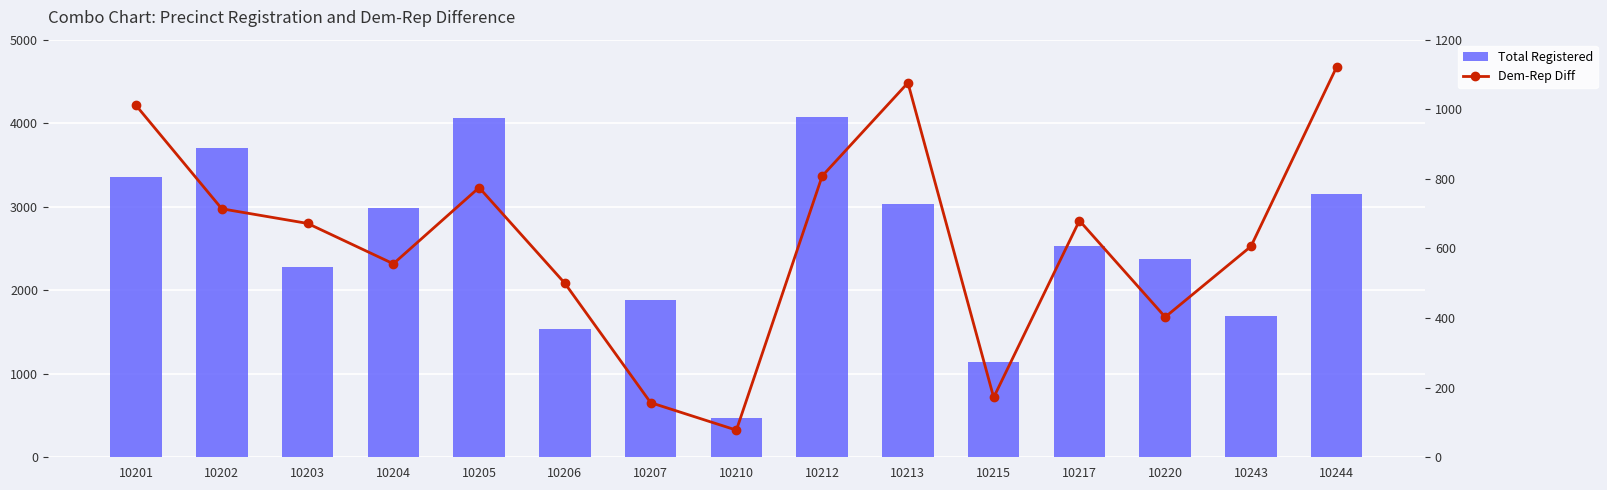

Reading left to right, what are all the values shown in this chart?

Total Registered: 10201=3361	10202=3702	10203=2278	10204=2988	10205=4060	10206=1540	10207=1879	10210=467	10212=4069	10213=3038	10215=1145	10217=2524	10220=2378	10243=1696	10244=3158
Dem-Rep Diff: 10201=1011	10202=714	10203=672	10204=556	10205=775	10206=500	10207=157	10210=78	10212=808	10213=1076	10215=172	10217=680	10220=403	10243=606	10244=1122